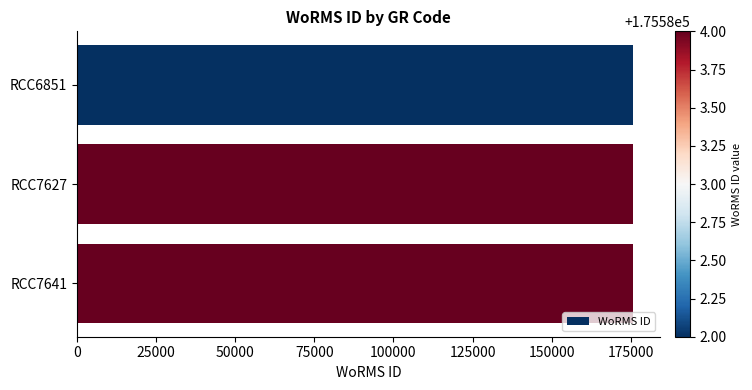

What is the difference between the maximum and minimum values?

2